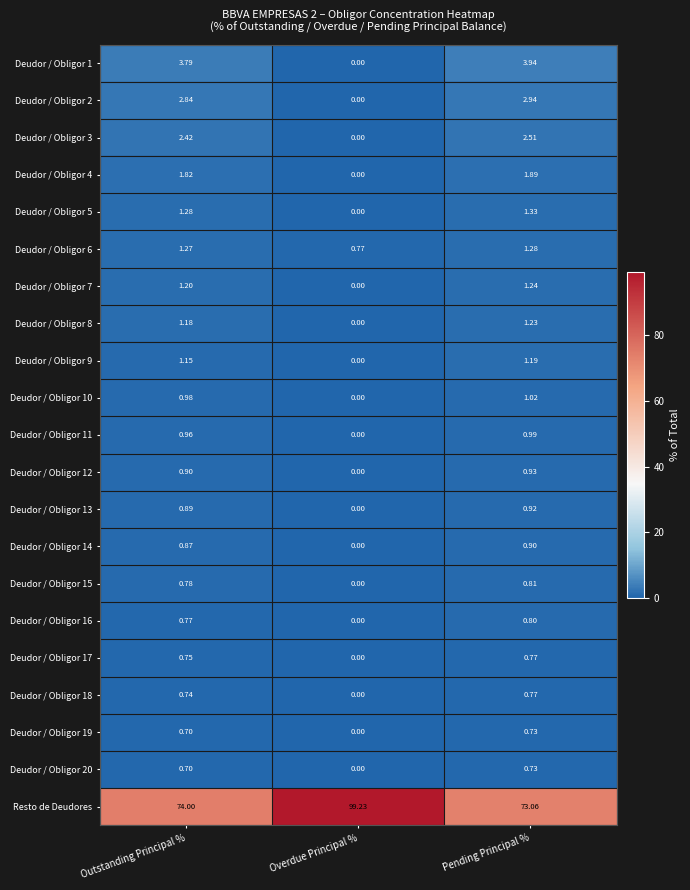

At which category is the sum across all series the highest?

Overdue Principal %